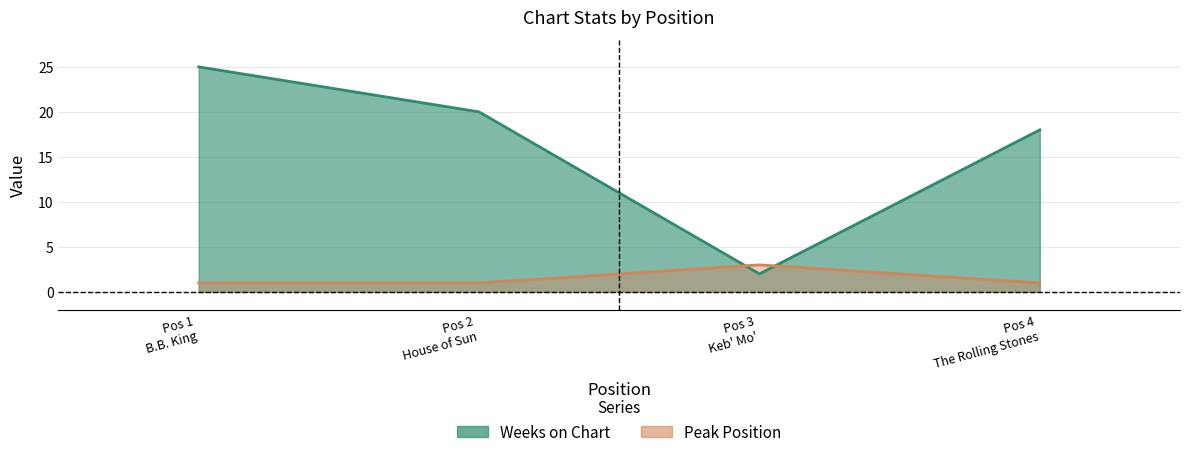

Which series has the largest range (max minus min)?

Weeks on Chart